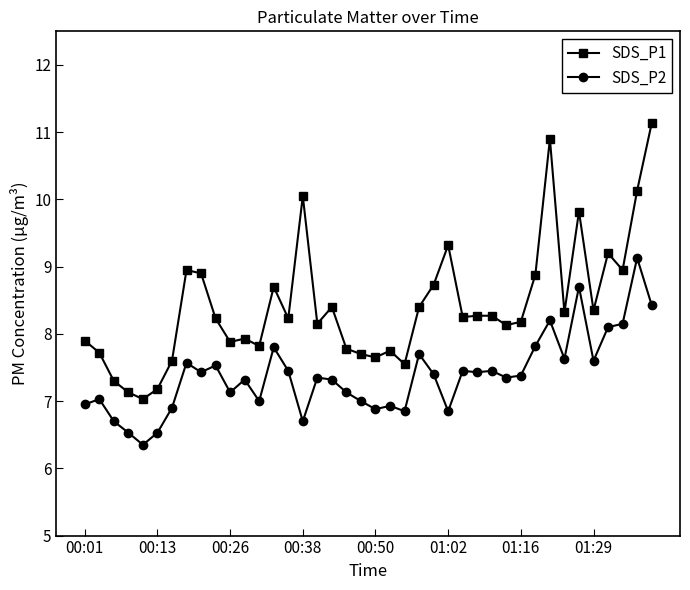

Rank the series by their maximum value, from highest to lowest.

SDS_P1, SDS_P2